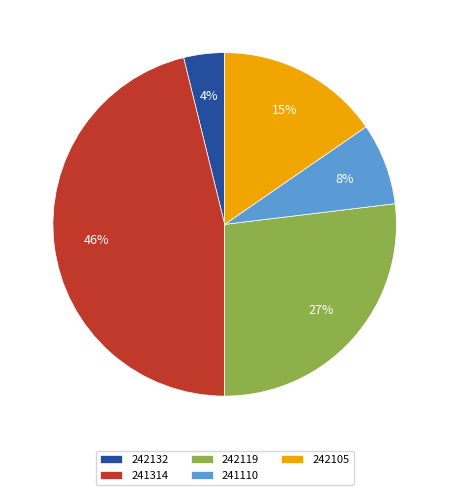

Is there any slice that represents more than half of the pie?

No